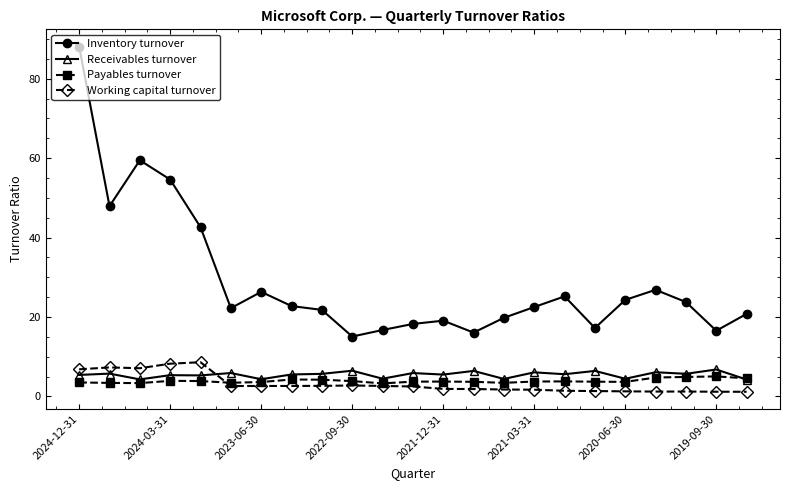

Which series has the largest total across all categories?

Inventory turnover